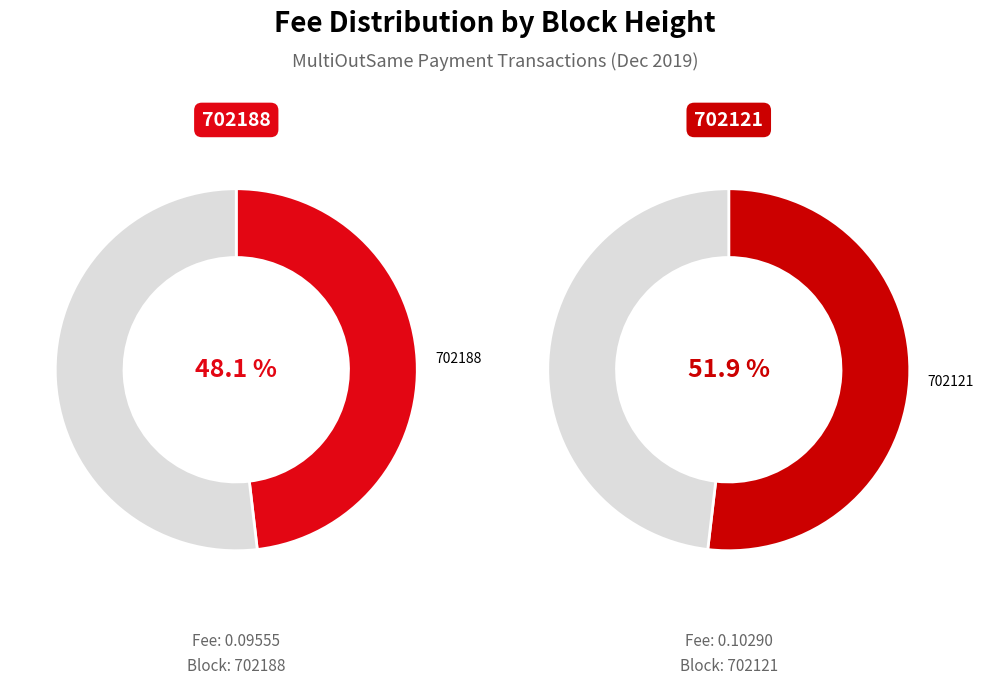

To the nearest percent, what is the difference between the 702188 and 702121 slice percentages?

4%